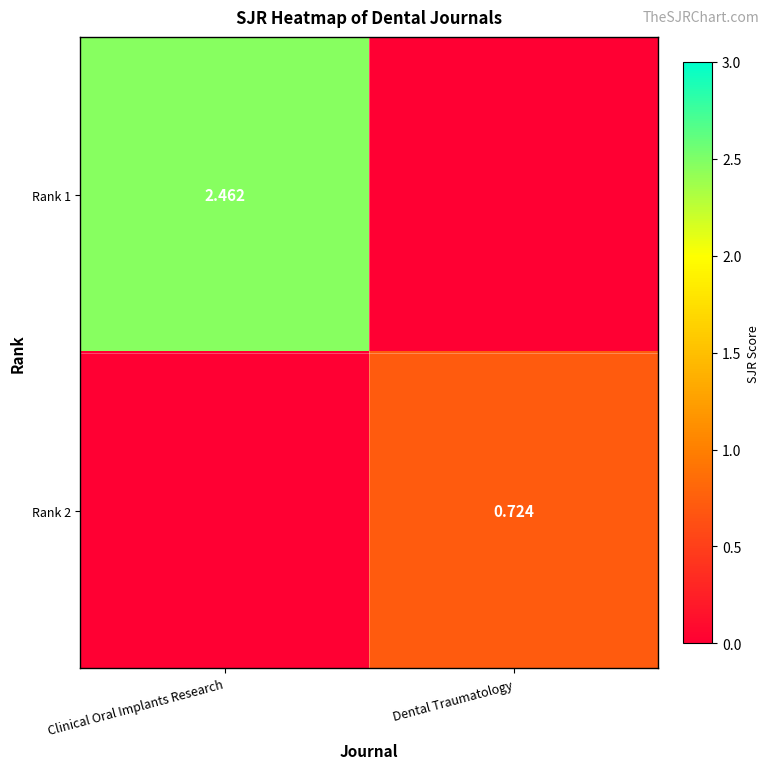

Rank the series at Dental Traumatology from highest to lowest value.

Rank 2, Rank 1